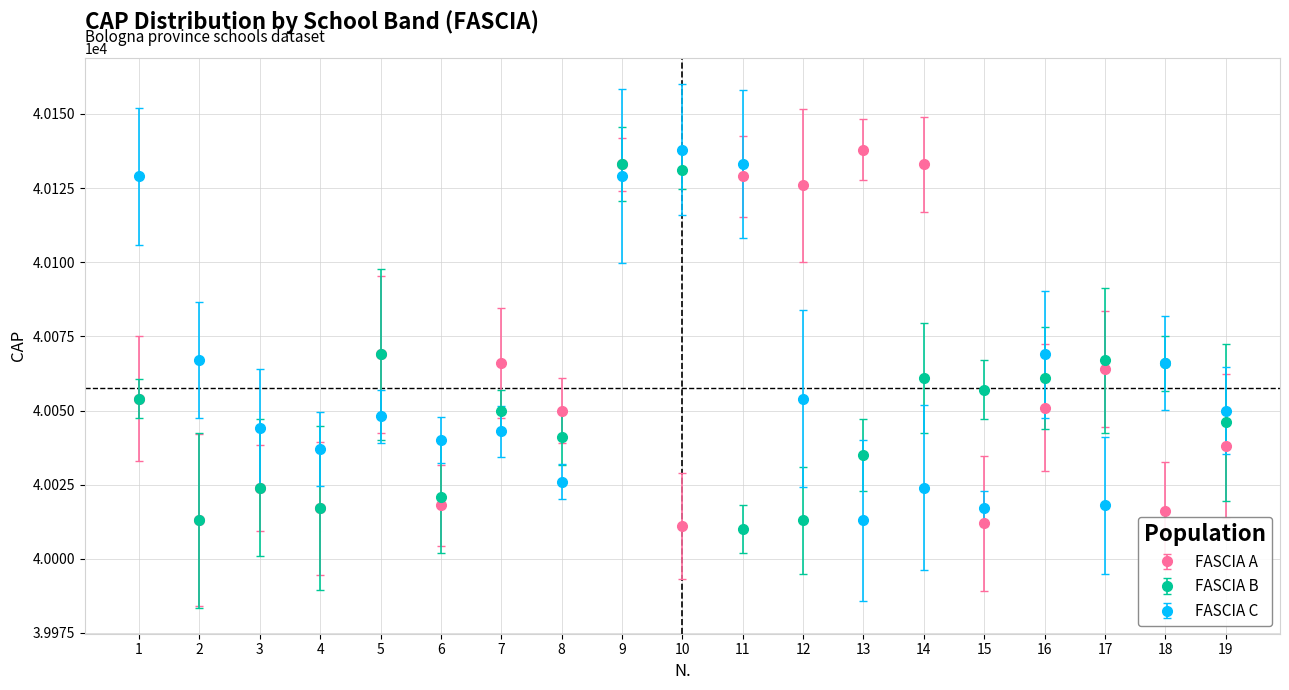

At which label does FASCIA A reach its peak?

13